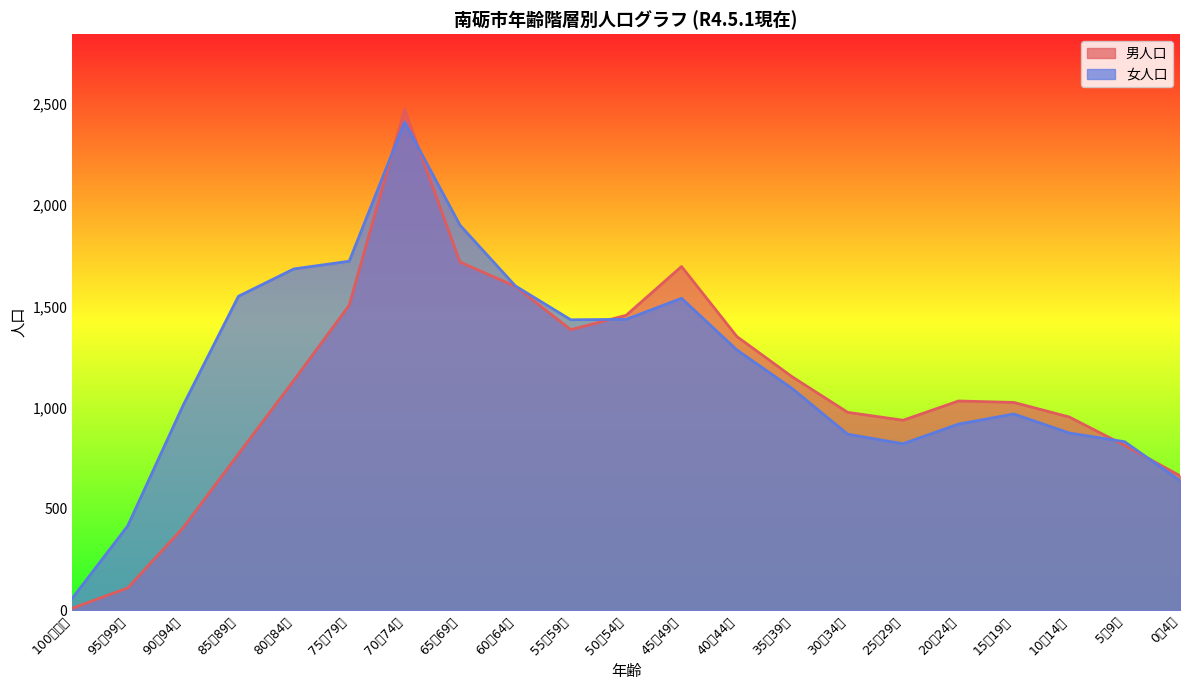

What is the difference between the 男人口 values at 40～44歳 and 70～74歳?

1122